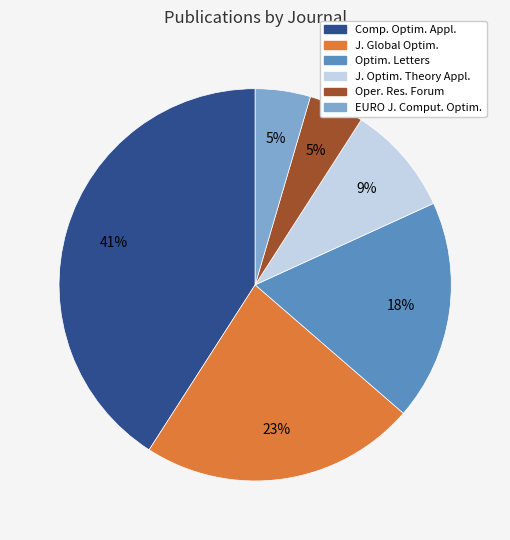

How many segments does this pie chart have?

6